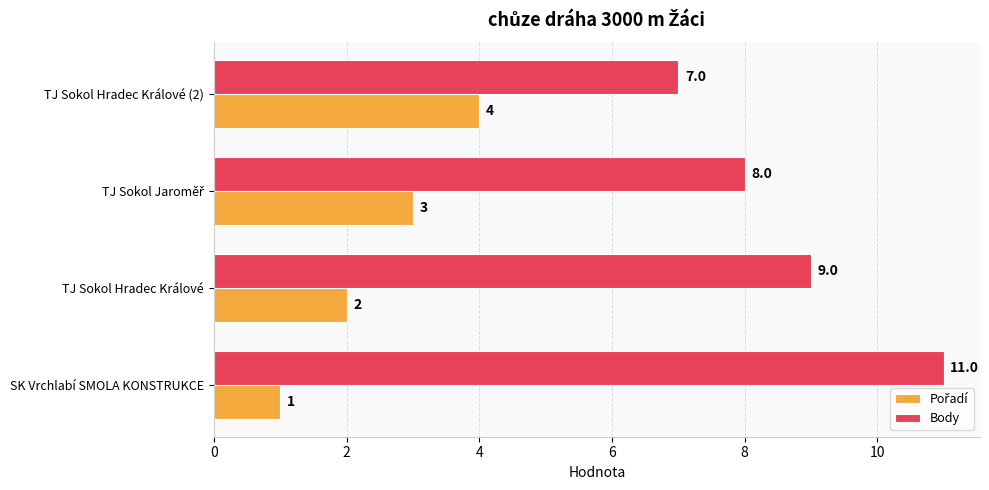

Which series has the largest total across all categories?

Body